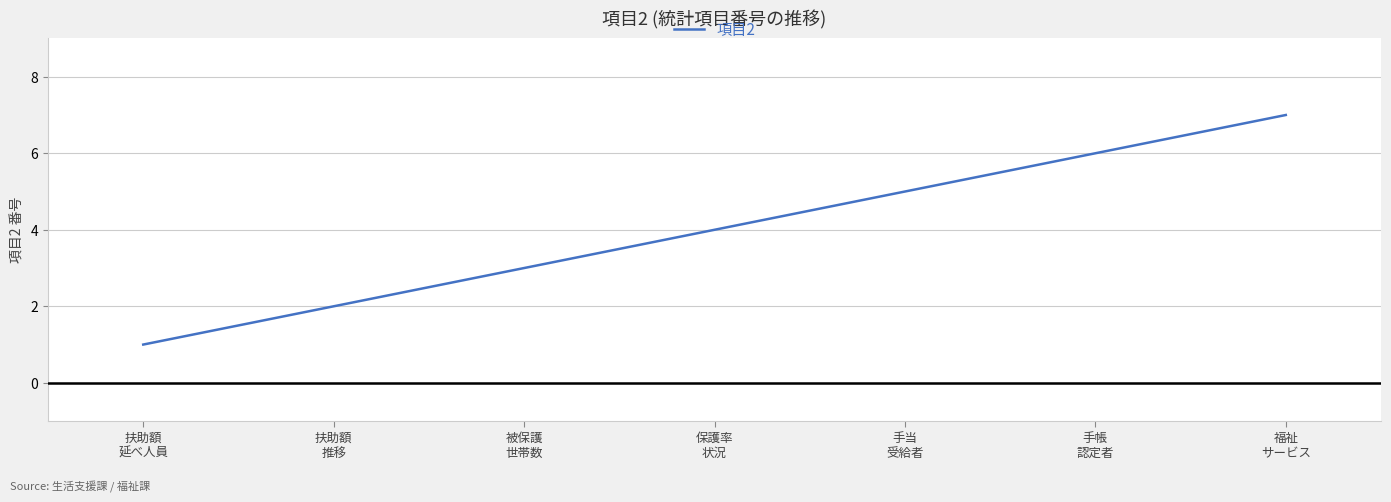

Which category has the lowest value across all series?

扶助額
延べ人員